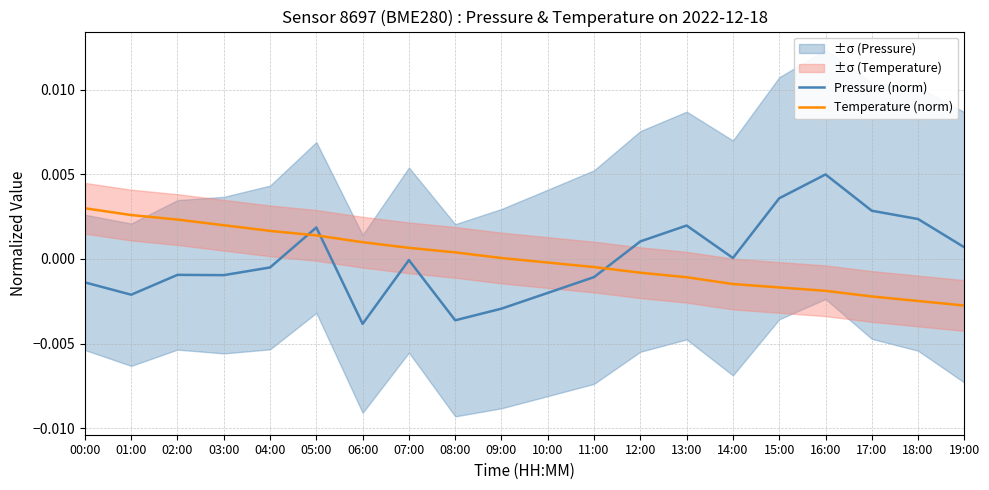

Does the chart display data point markers on the line(s)?

No